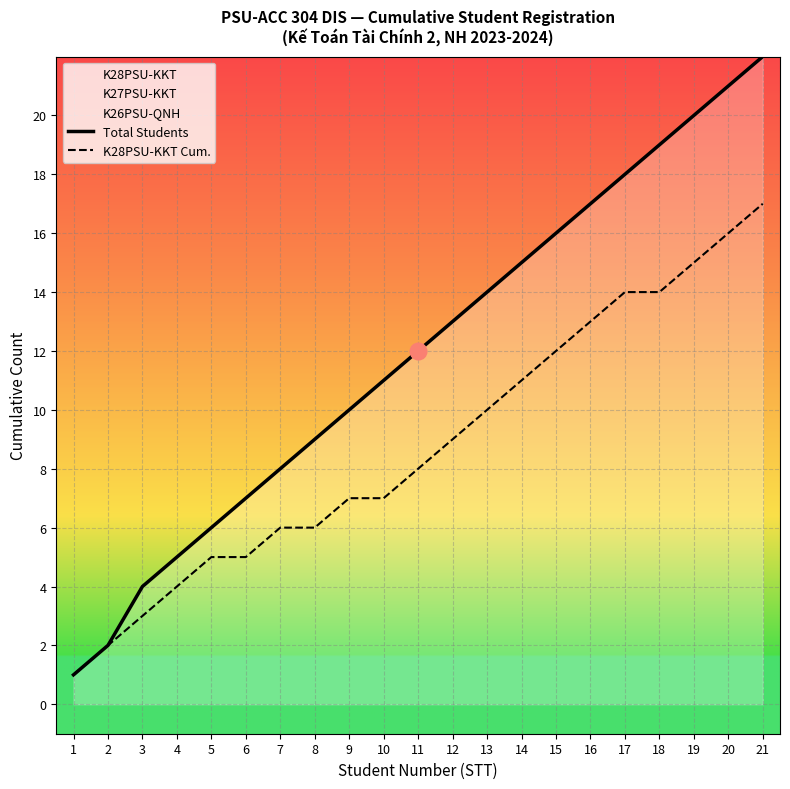

Which series has the largest range (max minus min)?

Total Students